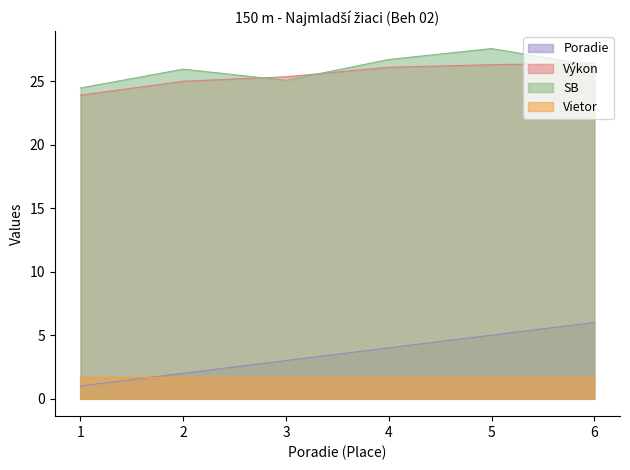

What is the difference between the second highest and minimum values in the Výkon series?

2.4